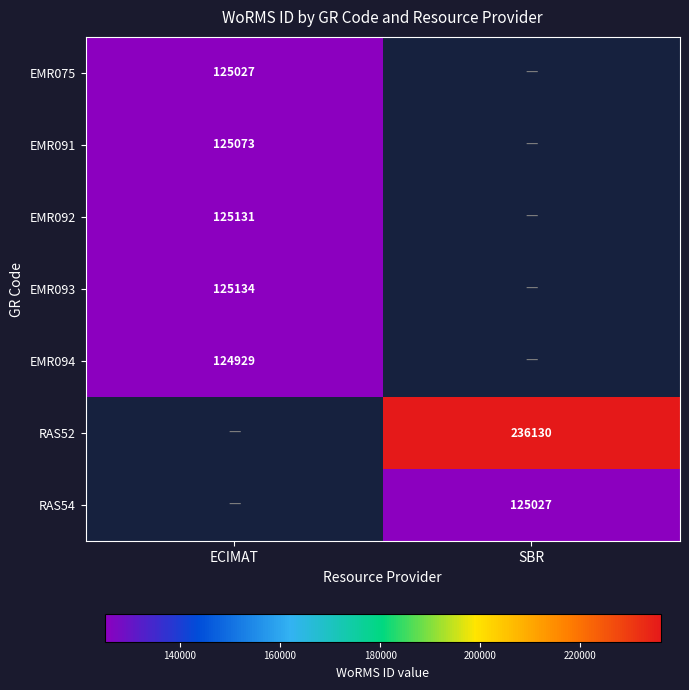

The EMR091 series shows 125073 at ECIMAT. True or false?

True